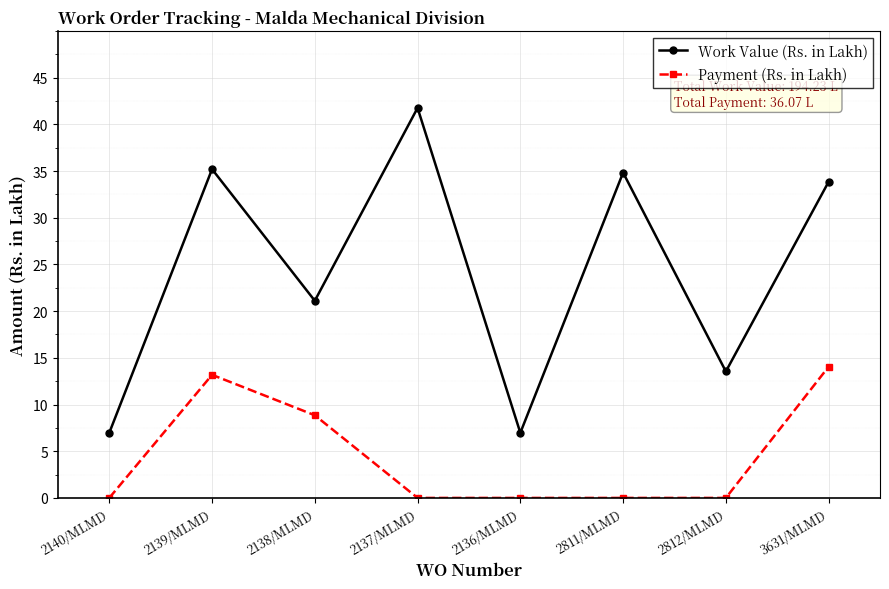

What is the label of the 8th point from the right?

2140/MLMD